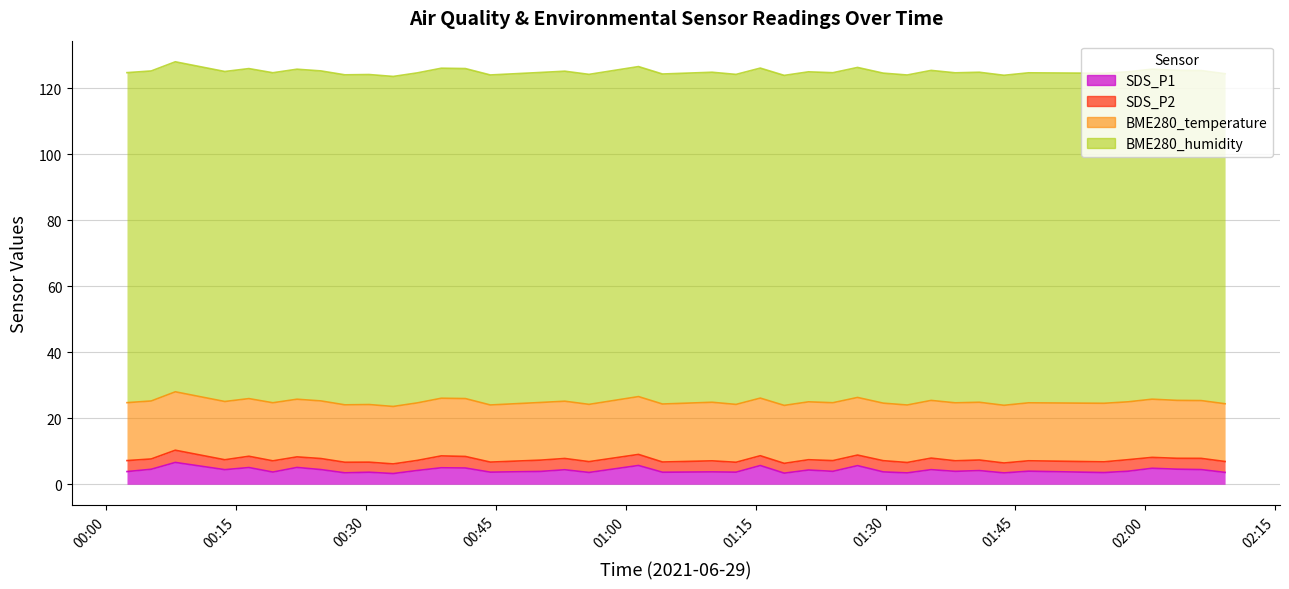

What is the maximum value for BME280_temperature?

17.8